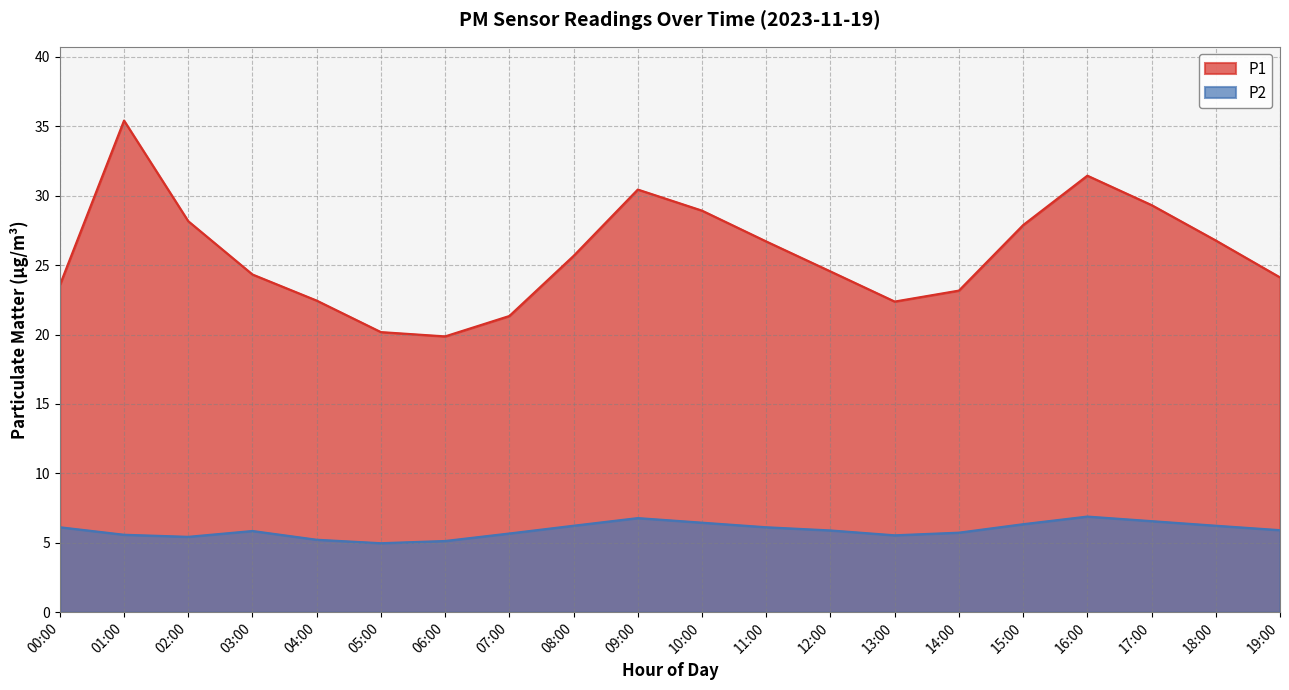

True or false: P1 and P2 intersect in this chart.

False